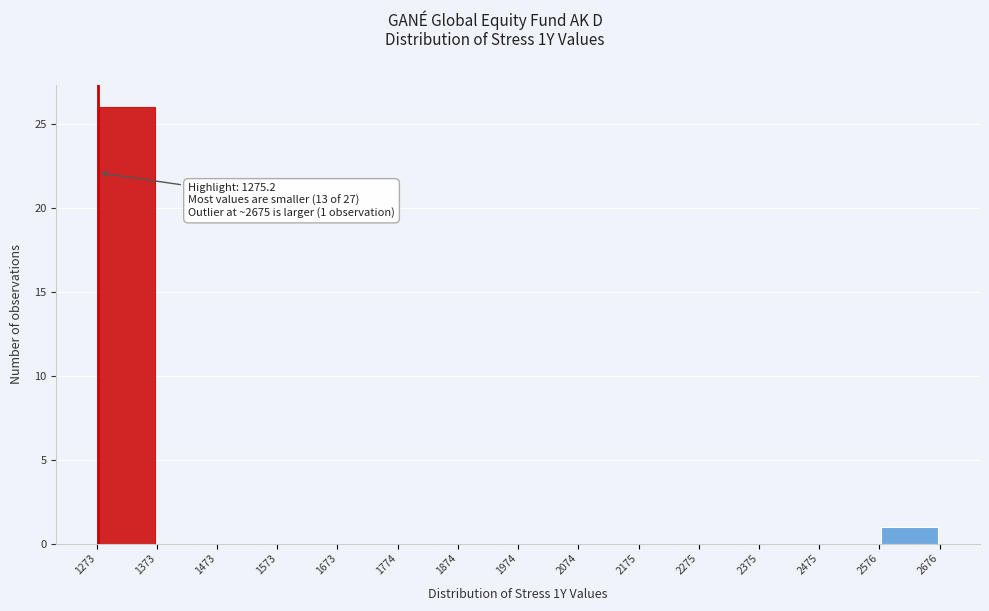

Over which range of the x-axis is the bar tallest?

1273 to 1373